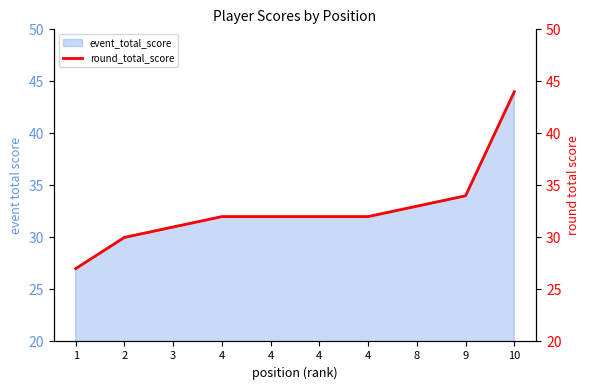

List the labels in order of value, smallest first.

1, 2, 3, 4, 4, 4, 4, 8, 9, 10